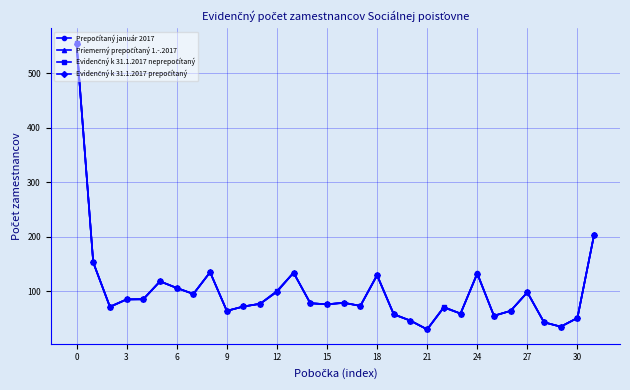

What is the greatest value displayed?

556.1